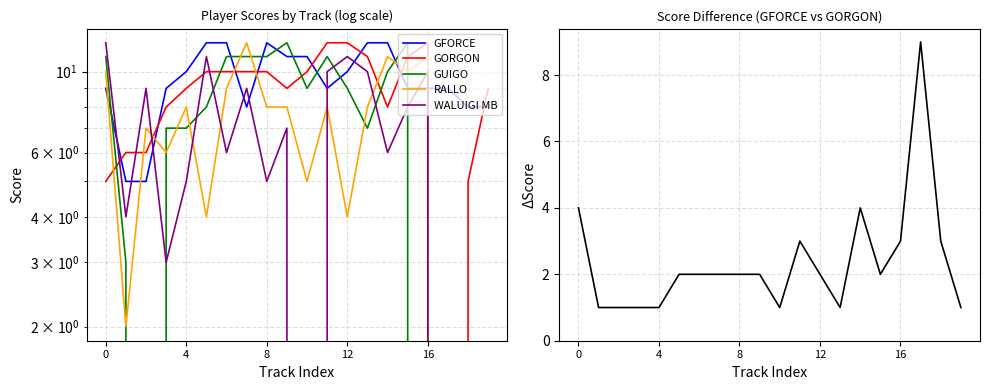

True or false: |GFORCE - GORGON| has a value of 1 at 19.

True